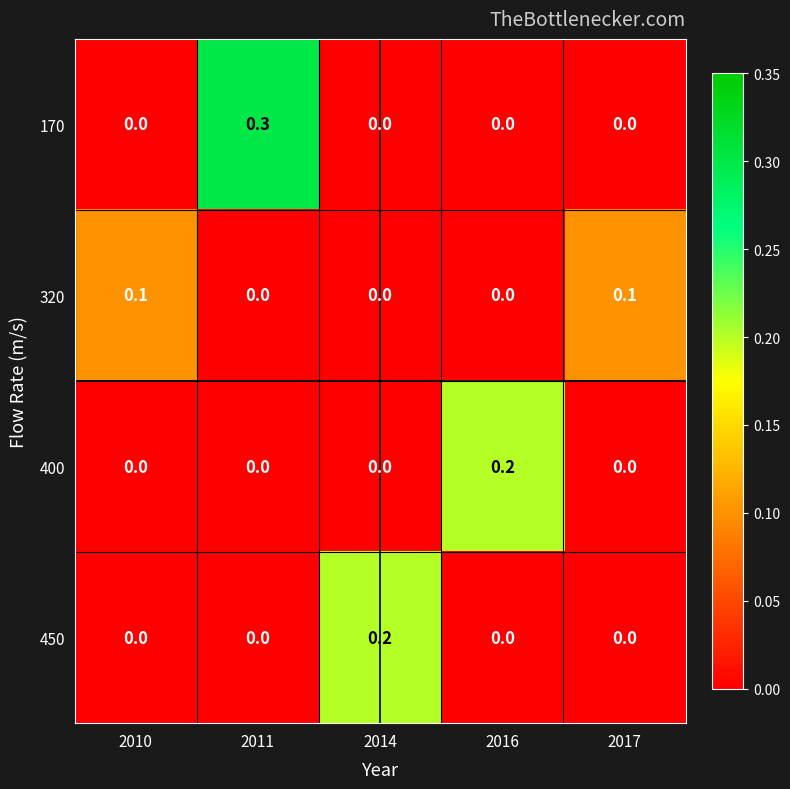

Which series has the largest total across all categories?

170